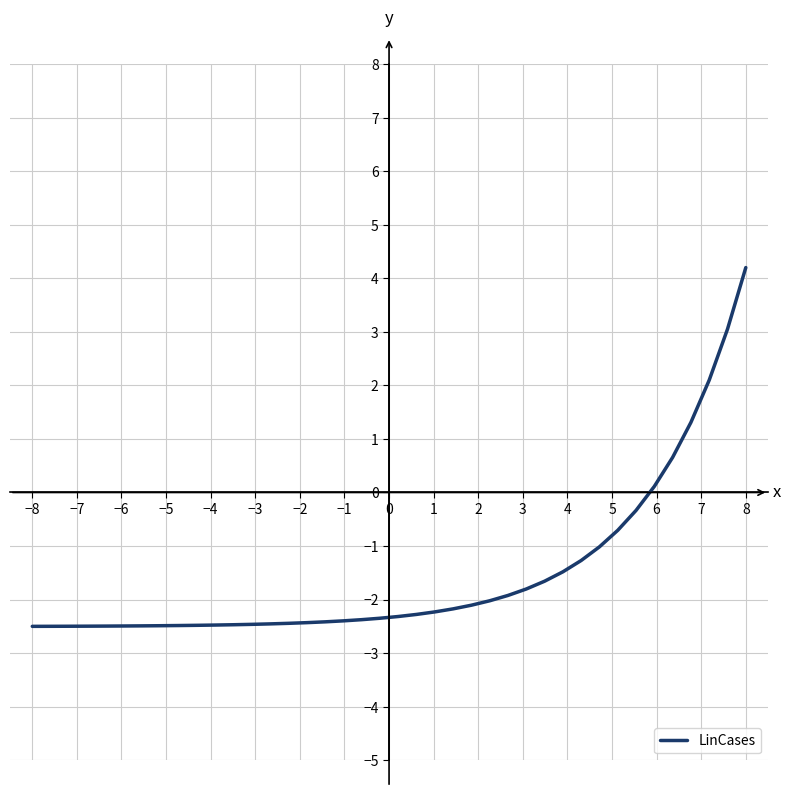

What is the difference between the maximum and minimum values?

6.7